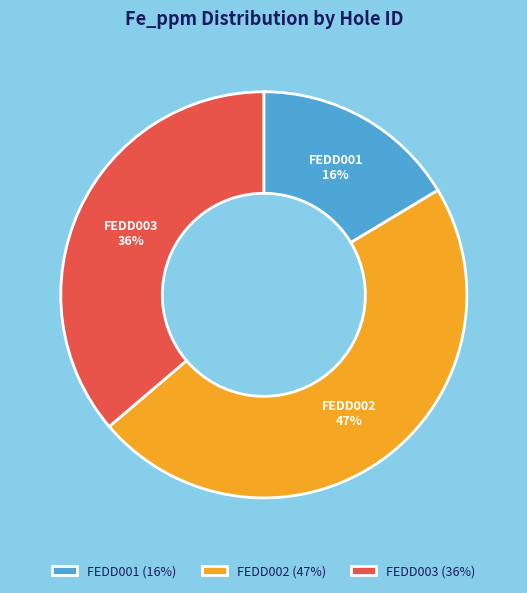

To the nearest percent, what is the difference between the FEDD002 and FEDD001 slice percentages?

31%